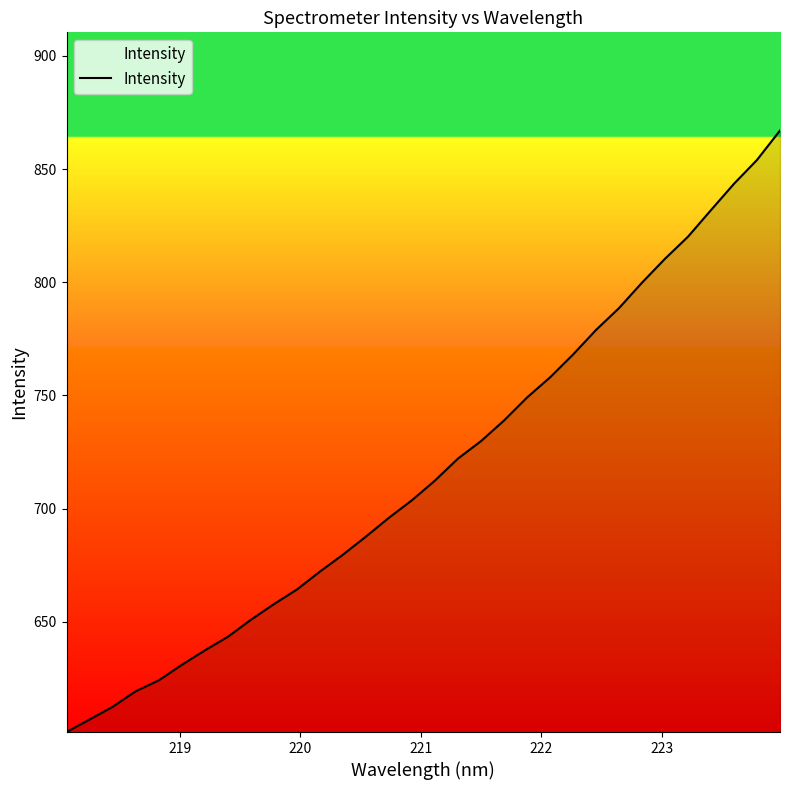

Count the number of data series in this chart.

1